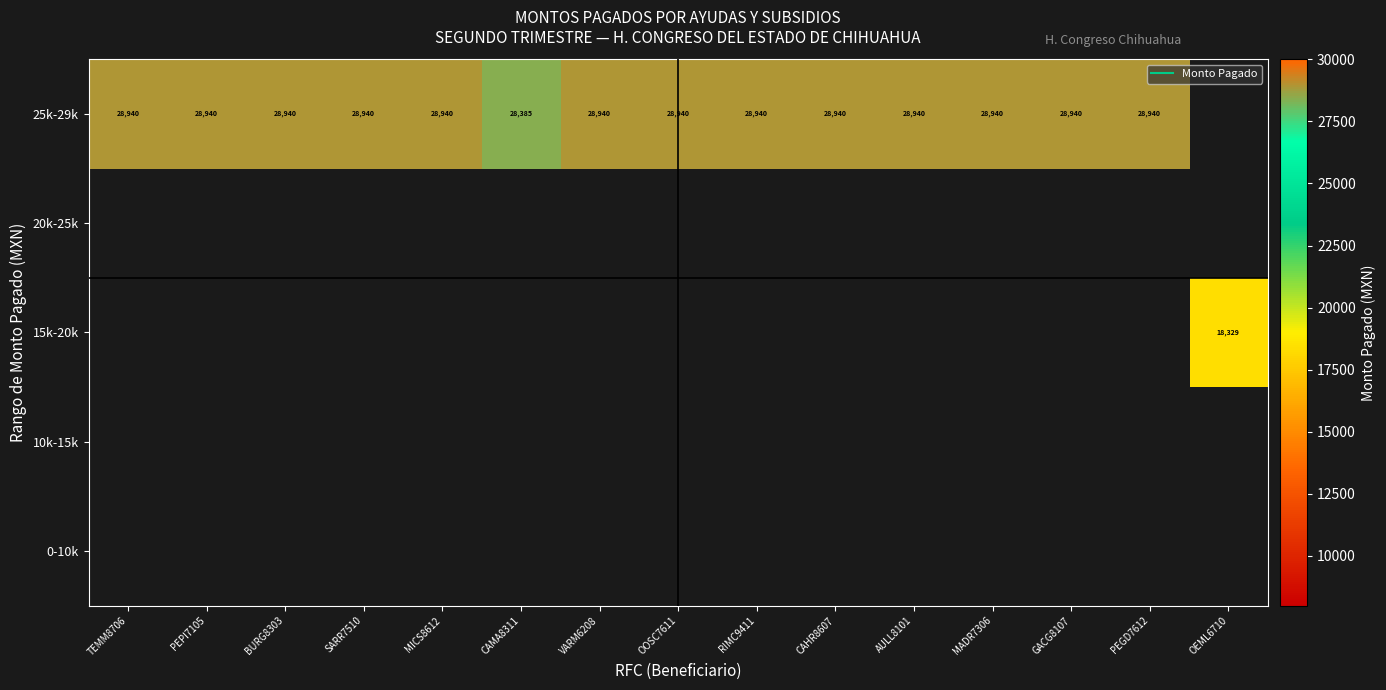

List the series in order of their overall mean, highest first.

0-10k, 10k-15k, 15k-20k, 20k-25k, 25k-29k